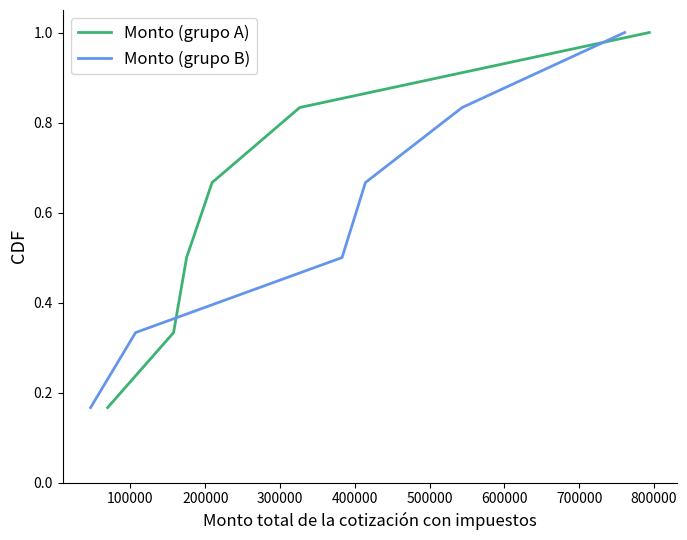

What is the maximum value for Monto (grupo A)?

1.0